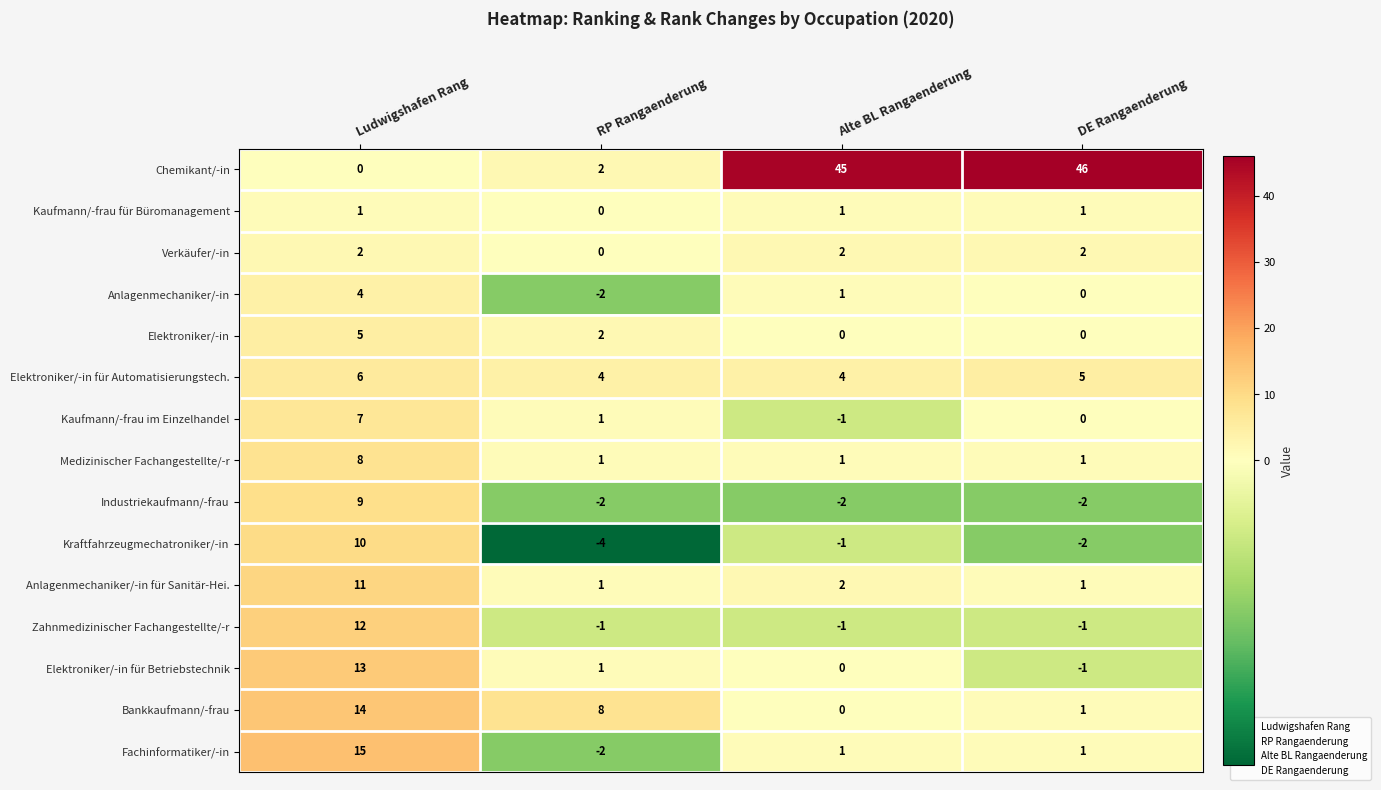

At which label does Anlagenmechaniker/-in für Sanitär-Hei. reach its peak?

Ludwigshafen Rang